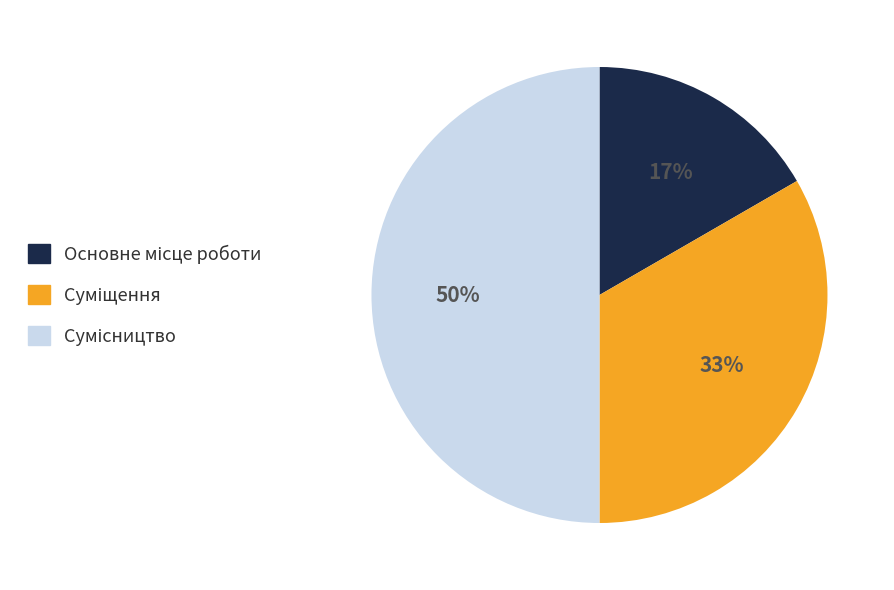

To the nearest percent, what is the difference between the largest and smallest slice percentages?

33%